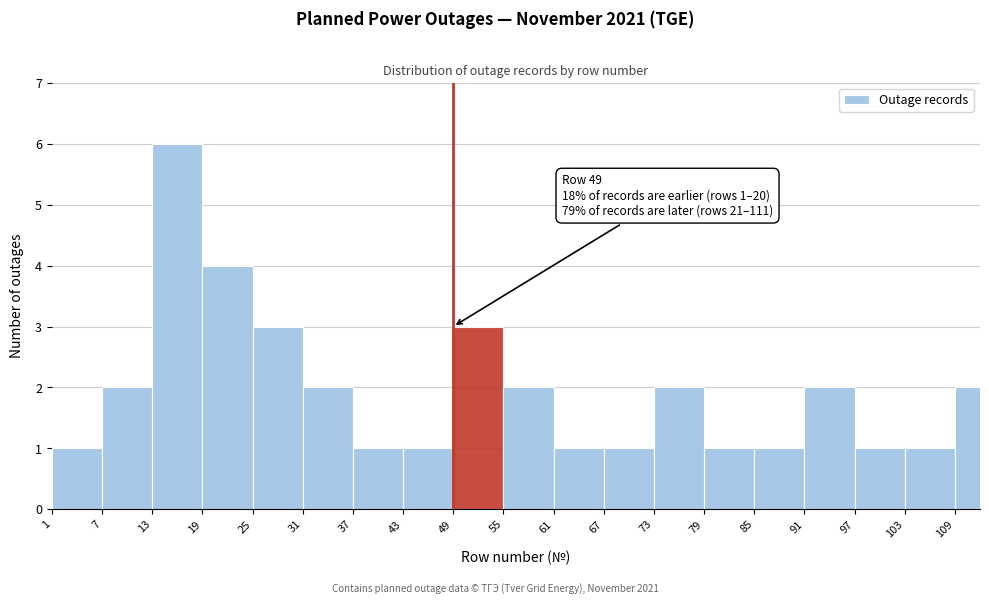

Read against the x-axis, roughly where is the centre of the tallest bar?

16